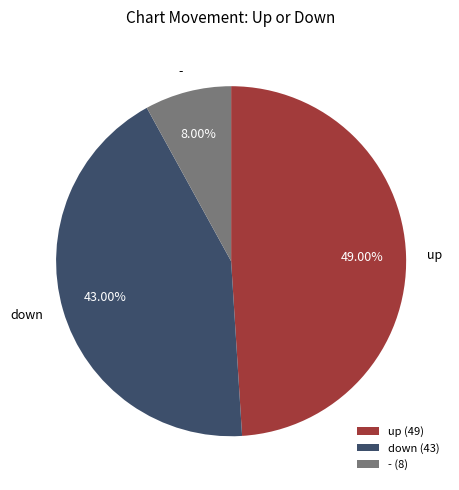

What is the ratio of the value at down to the value at up?

0.9